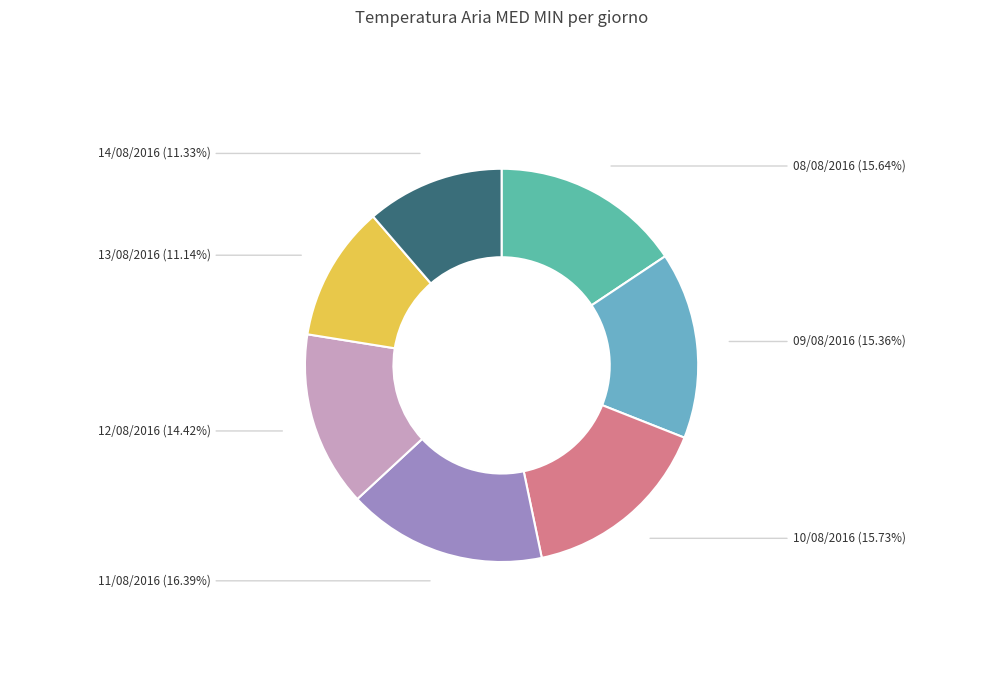

How many segments does this pie chart have?

7